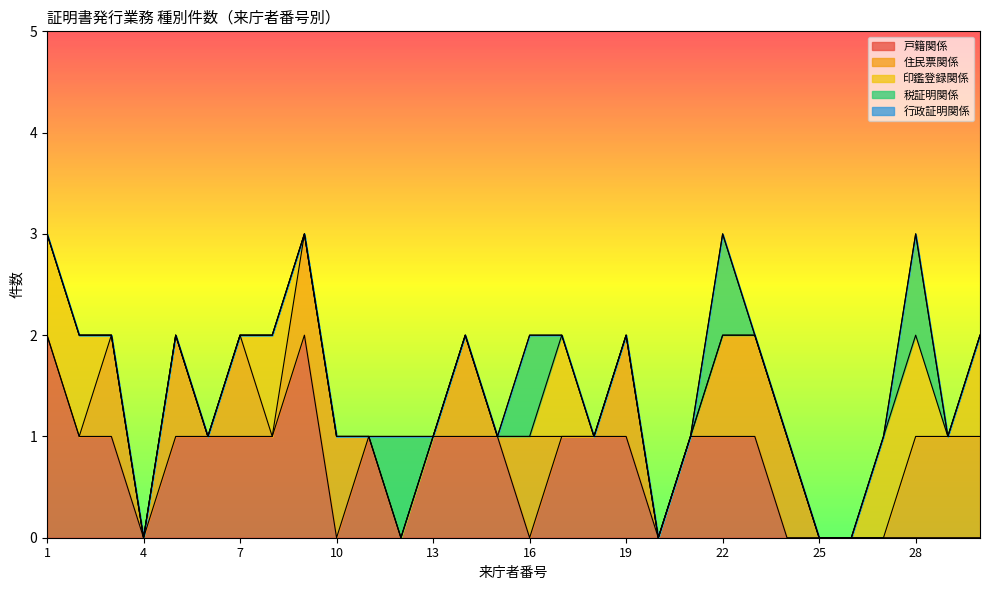

At which category does 印鑑登録関係 reach its first local peak?

8